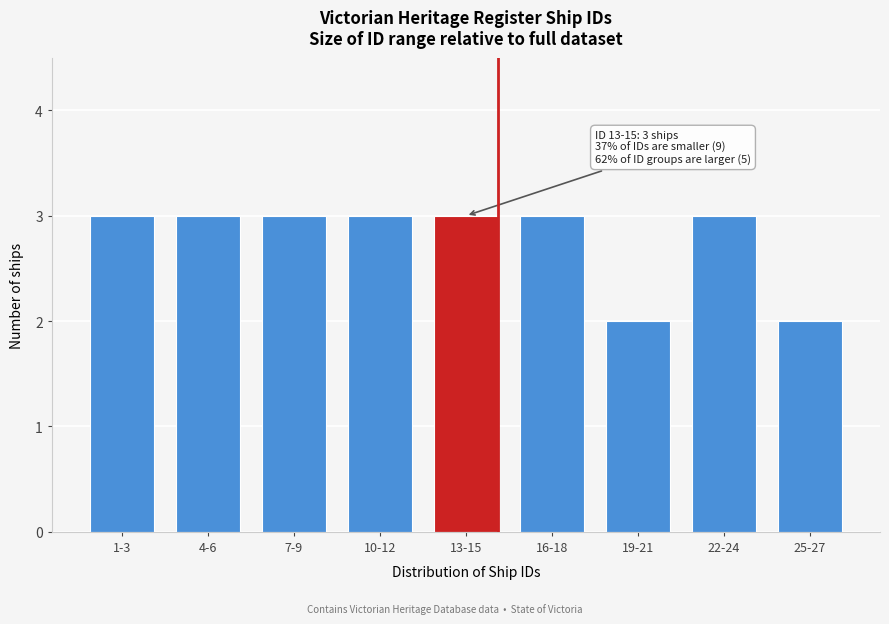

Reading left to right, transcribe all the data shown in this chart.

1-3=3	4-6=3	7-9=3	10-12=3	13-15=3	16-18=3	19-21=2	22-24=3	25-27=2